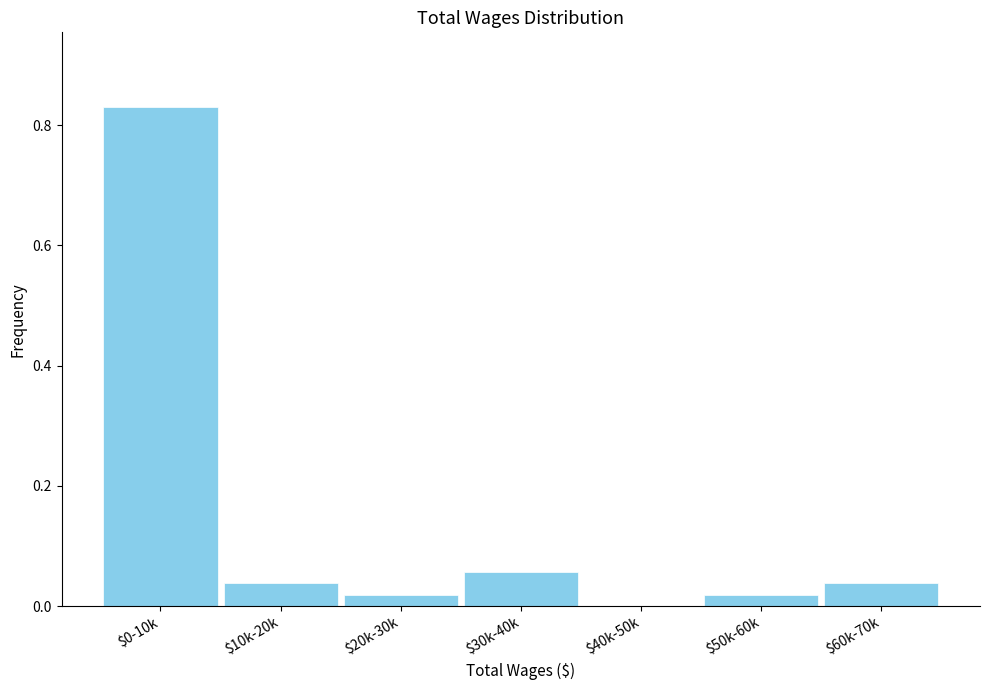

What is the sum of all values?

1.0